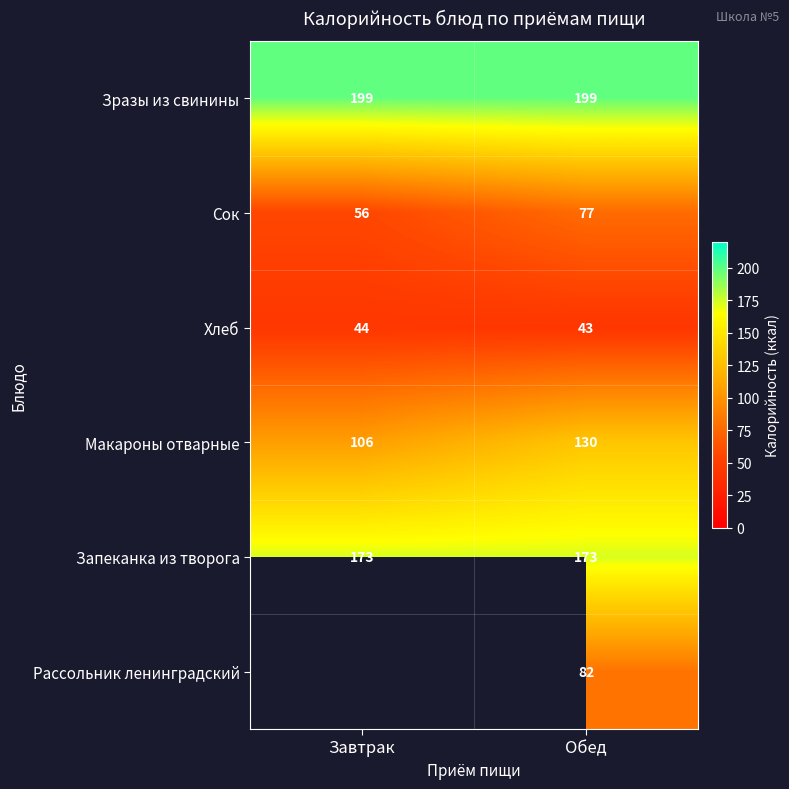

At how many categories does at least one series exceed 175?

2